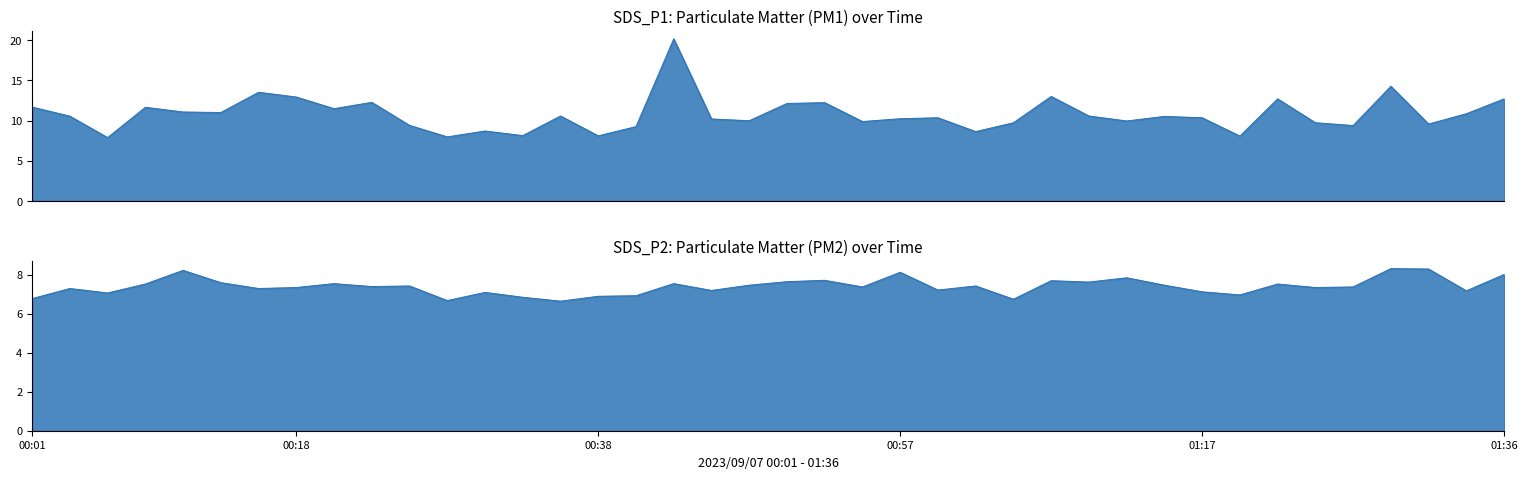

Where is the first local minimum for SDS_P2?

00:06